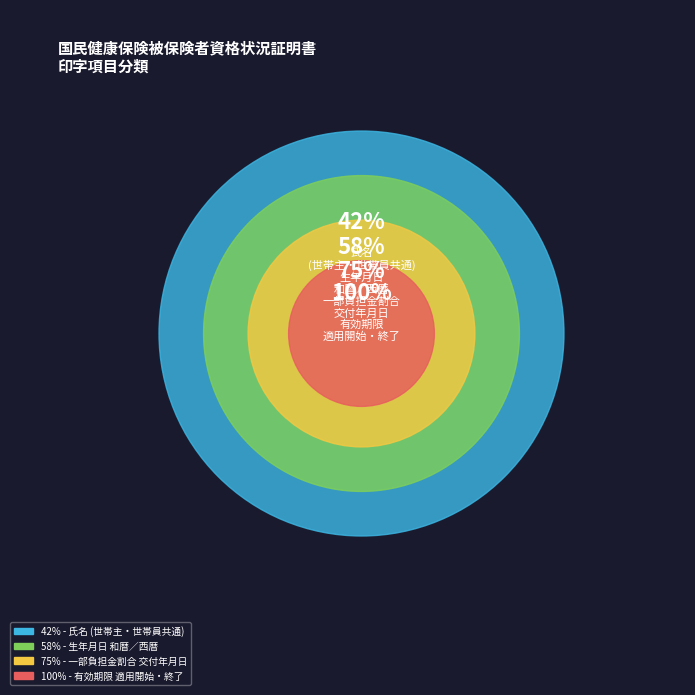

Which category has the biggest portion of the pie?

氏名